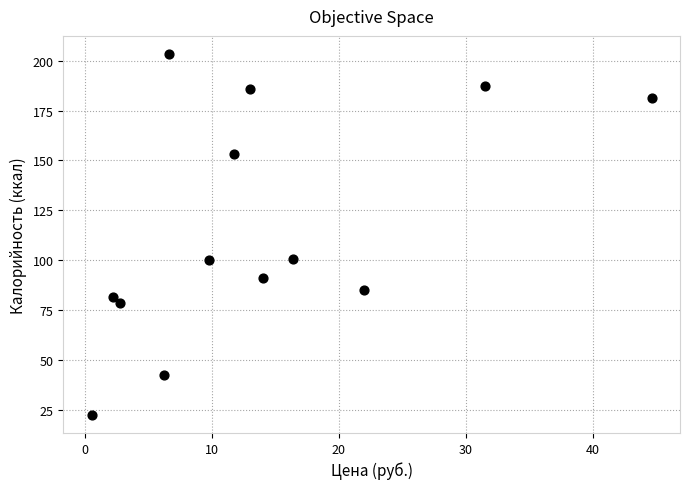

What is the range of X values (max minus min)?

44.1